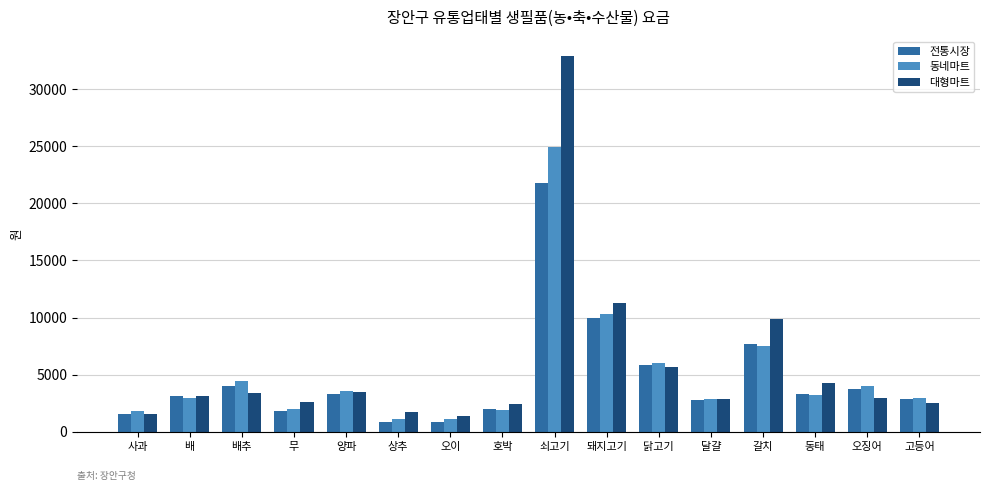

What is the value of the 대형마트 bar at the 7th from the left?

1325.0